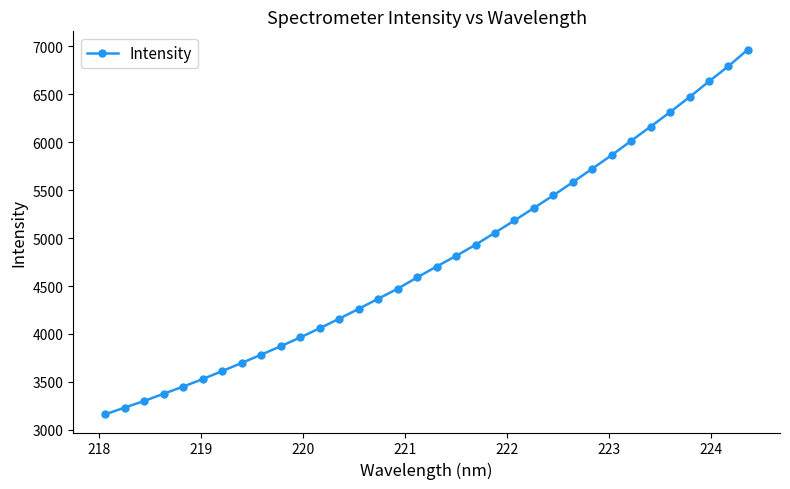

What is the minimum value shown in the chart?

3162.6